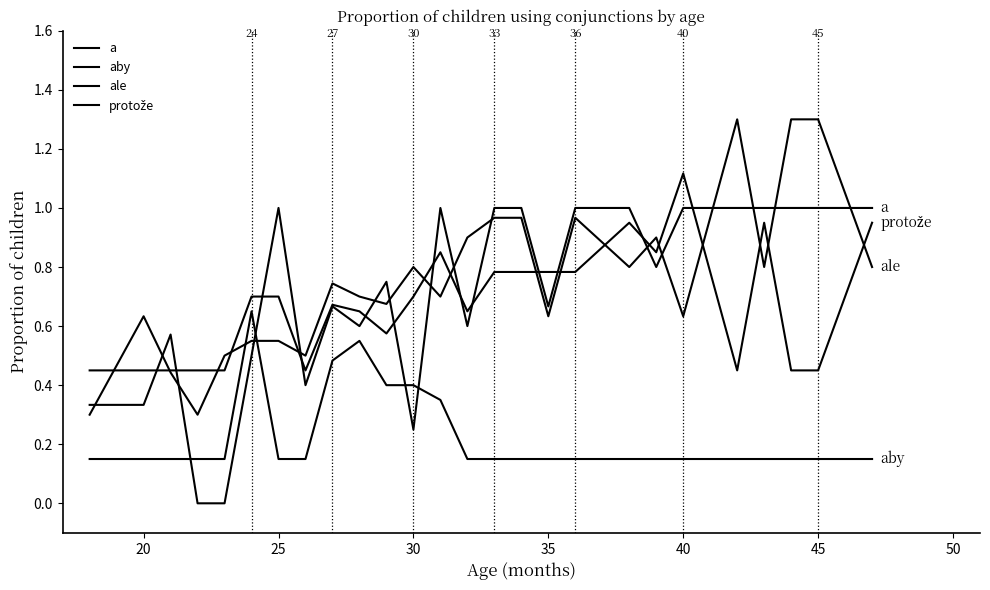

How many lines are shown in the chart?

4